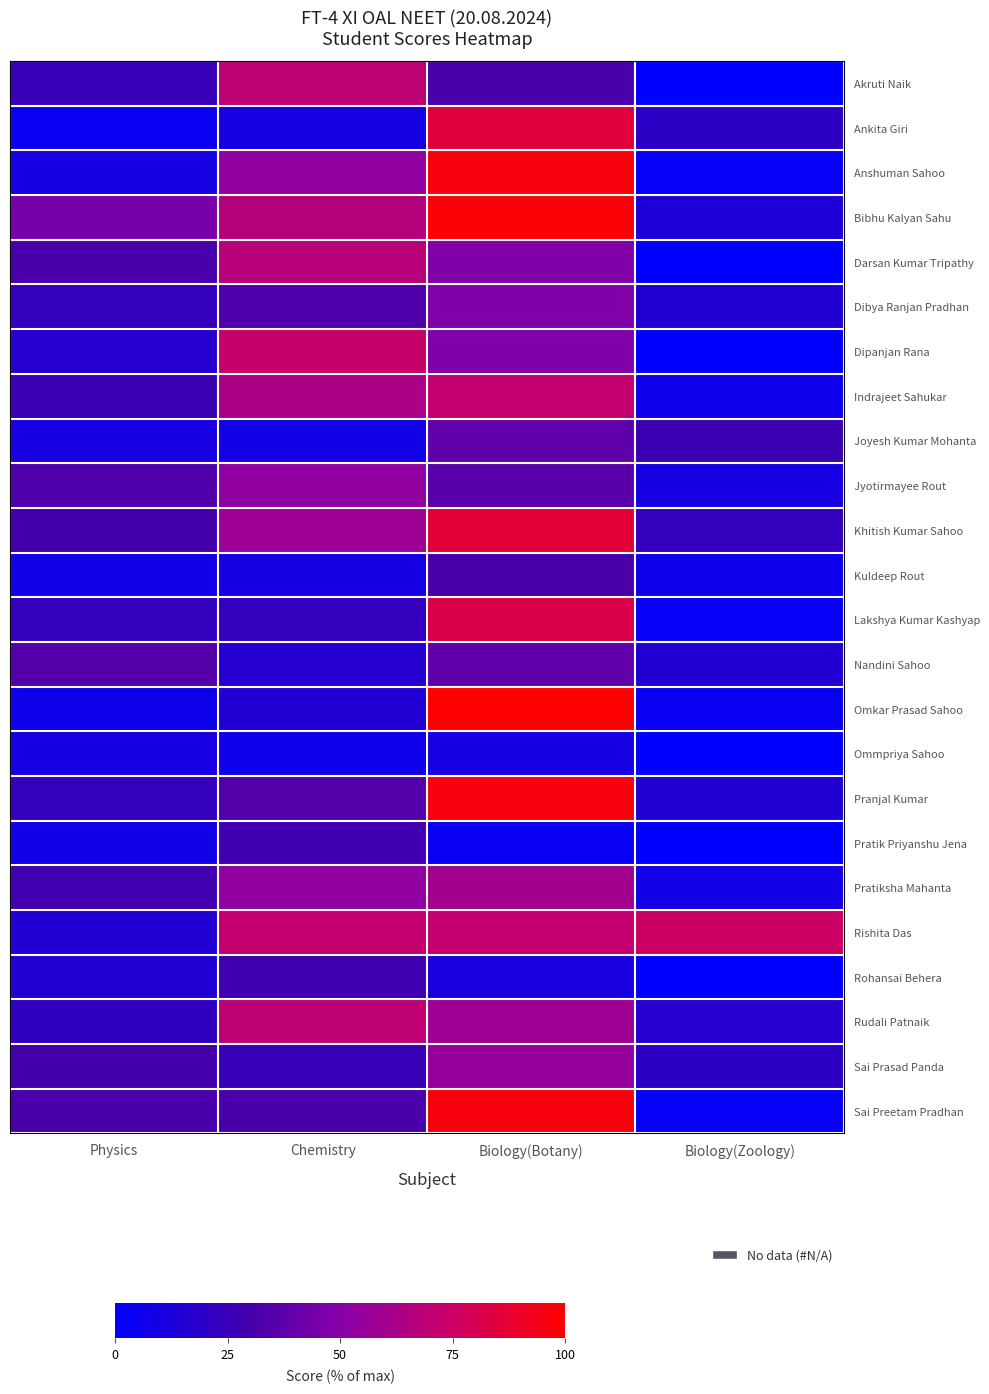

At which label does Jyotirmayee Rout first exceed 36?

Chemistry